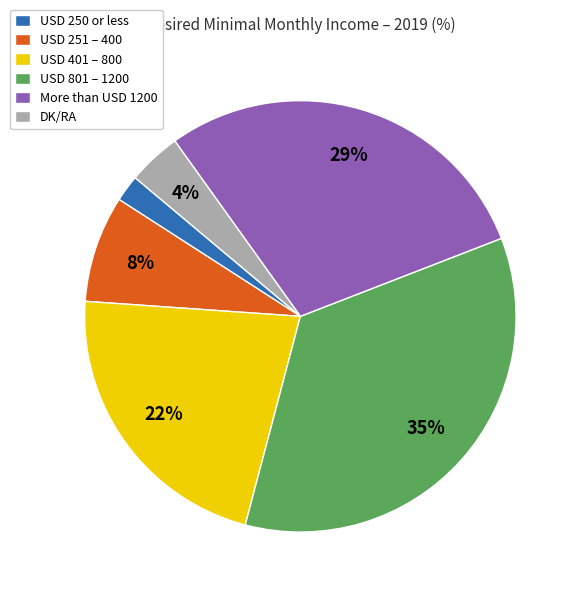

What is the ratio of the value at USD 801 – 1200 to the value at USD 250 or less?

17.5